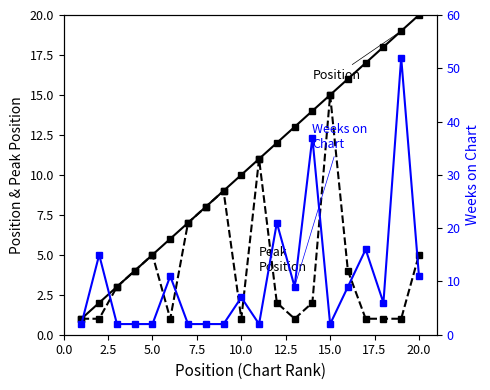

Which series has the largest range (max minus min)?

Weeks on Chart